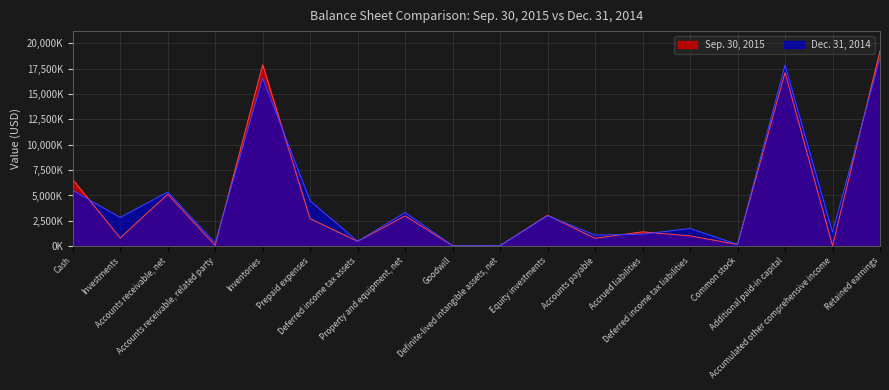

Rank the series at Investments from lowest to highest value.

Sep. 30, 2015, Dec. 31, 2014